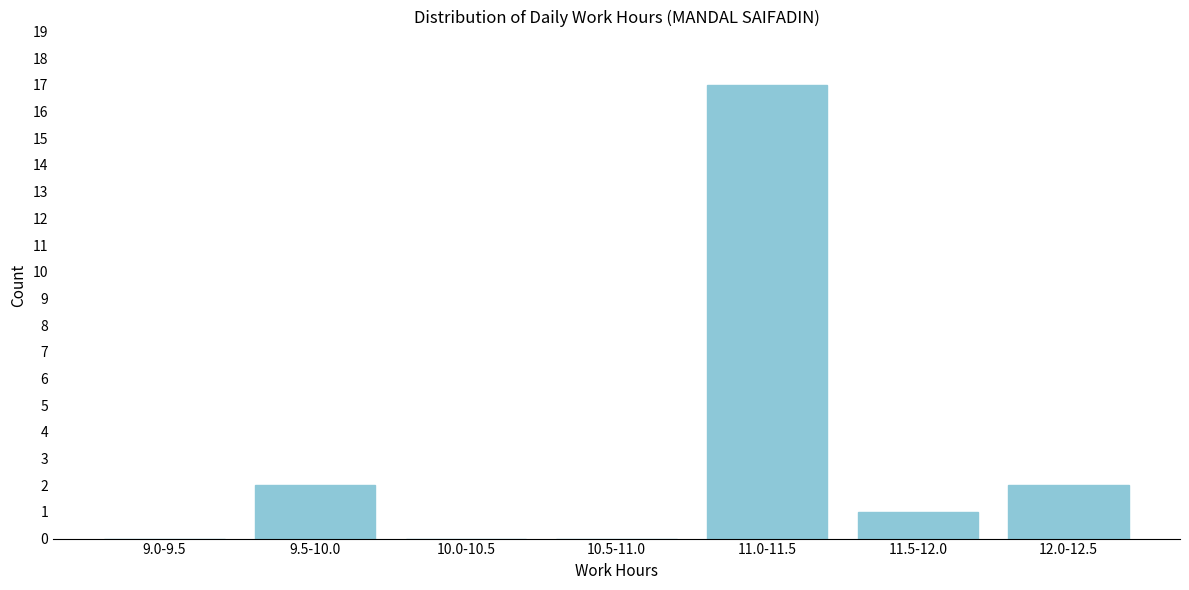

Reading right to left, list all the values displayed in this chart.

12.0-12.5=2	11.5-12.0=1	11.0-11.5=17	10.5-11.0=0	10.0-10.5=0	9.5-10.0=2	9.0-9.5=0